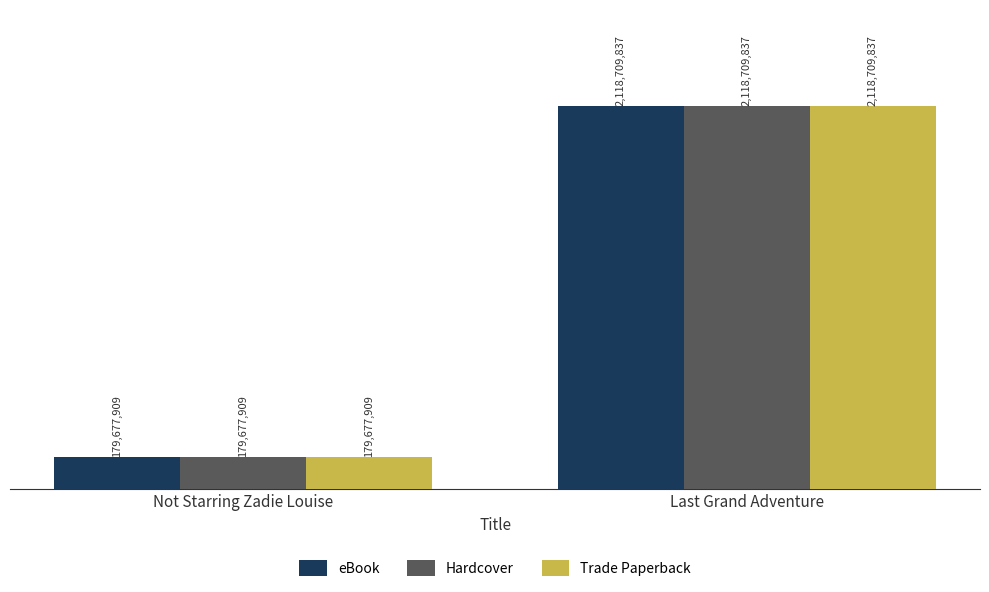

Reading left to right, transcribe all the data shown in this chart.

eBook: 179677909	2118709837
Hardcover: 179677909	2118709837
Trade Paperback: 179677909	2118709837